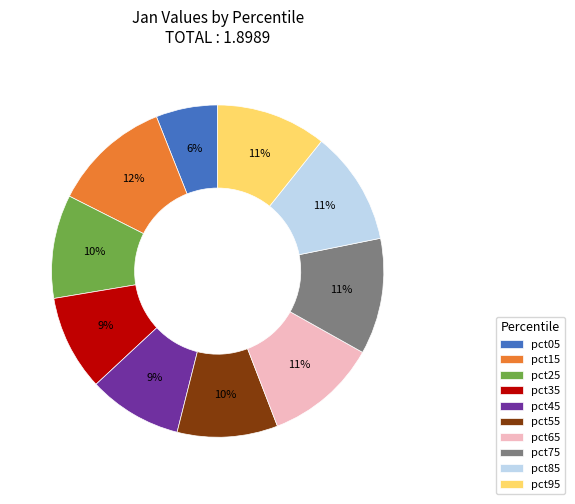

Does any single category account for the majority?

No